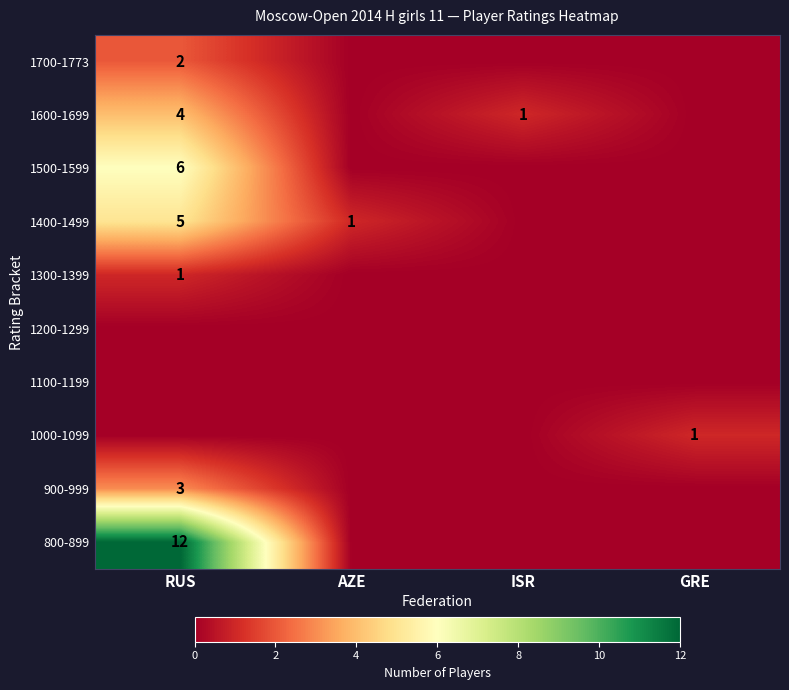

What is the total value across all series at GRE?

1